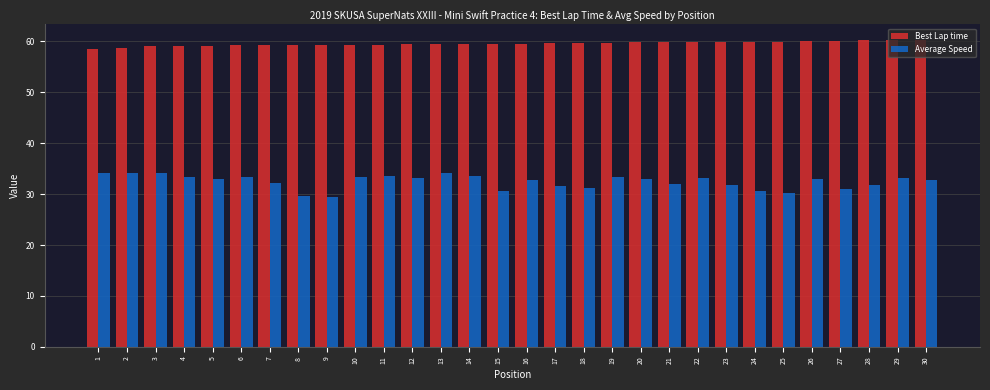

What is the sum of the Average Speed values at 8 and 13?

63.6